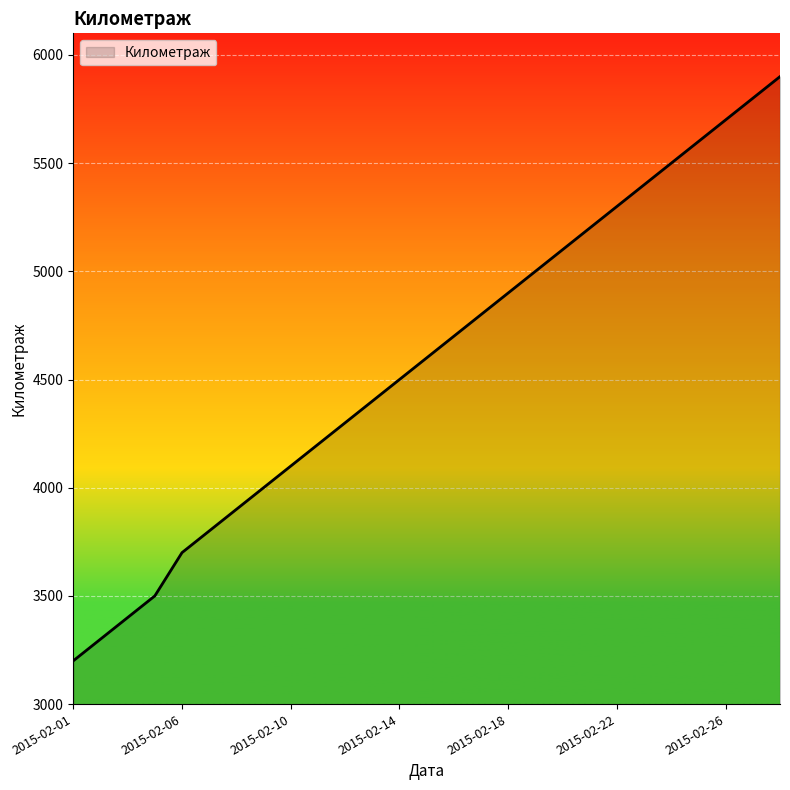

What is the difference between the maximum and minimum values?

2700